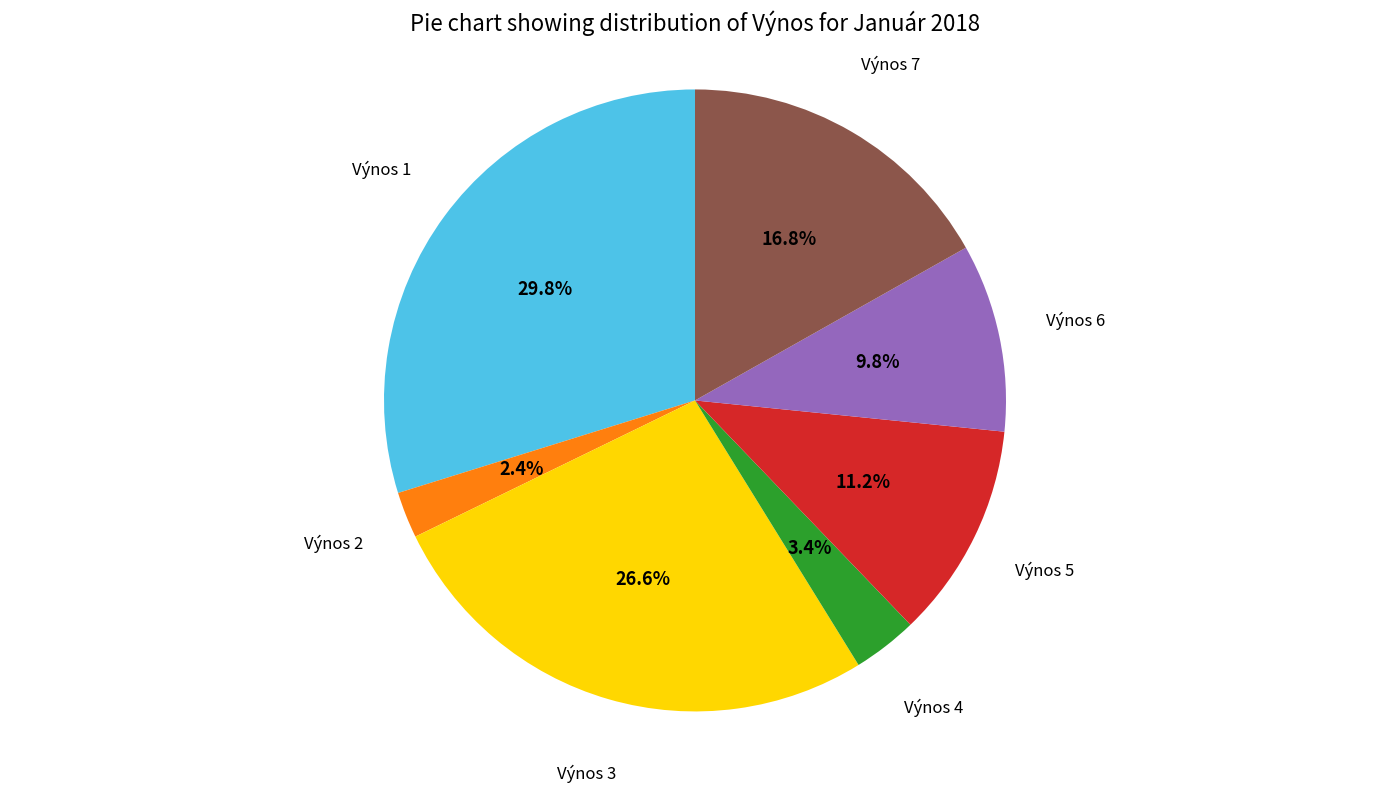

The Výnos 2 slice represents 11% of the pie. True or false?

False